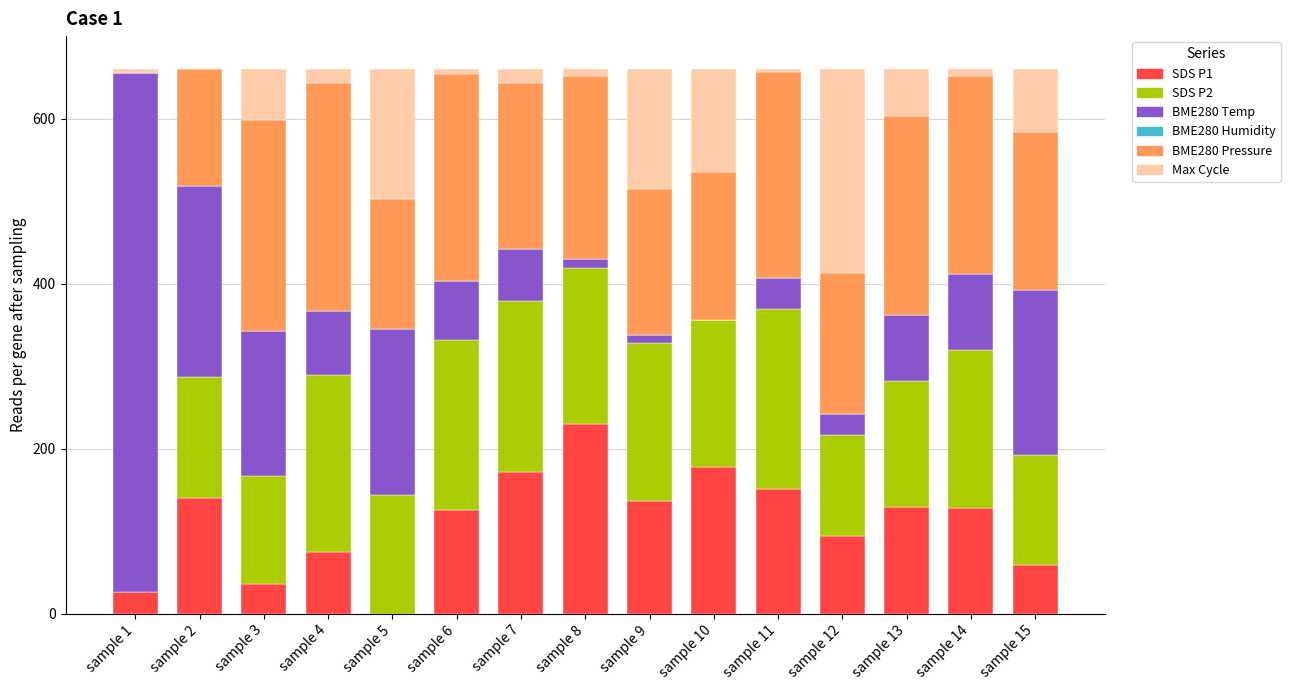

What is the total value across all series at sample 7?

660.0